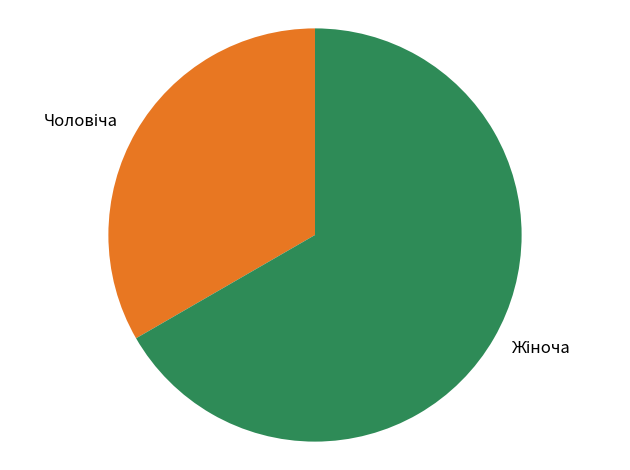

Does any single category account for the majority?

Yes